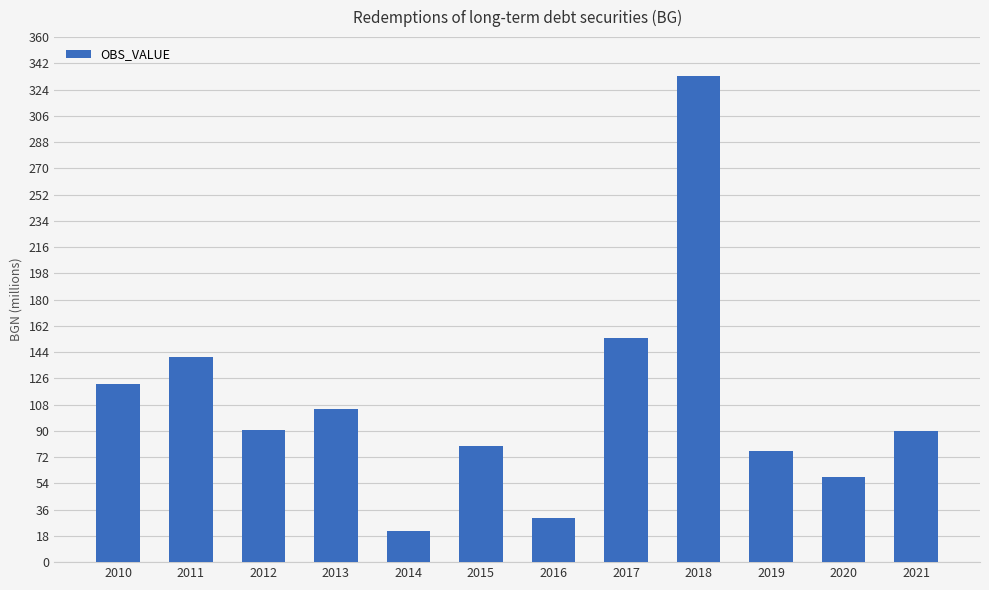

Where is the data nearest to the value 177?

2017